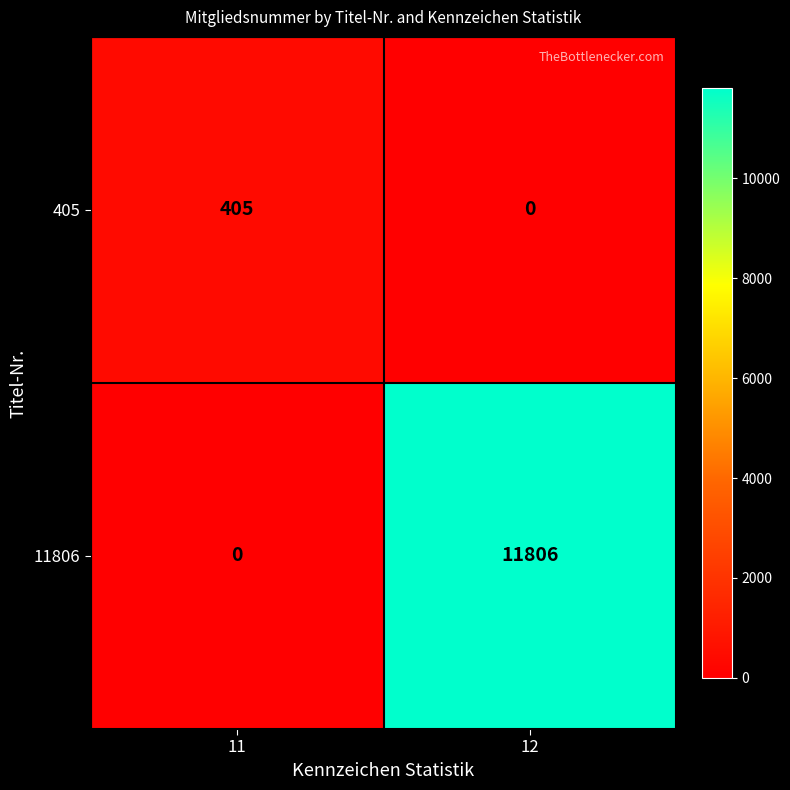

At 12, list the series in order from smallest to largest.

405, 11806